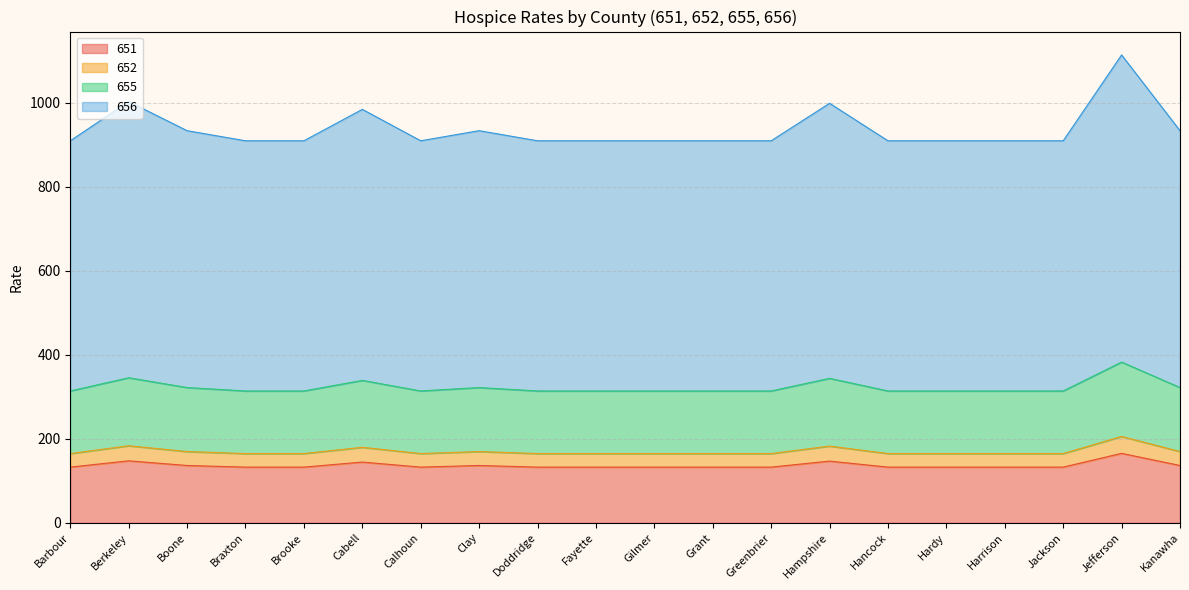

True or false: 652 and 656 cross at least once.

False